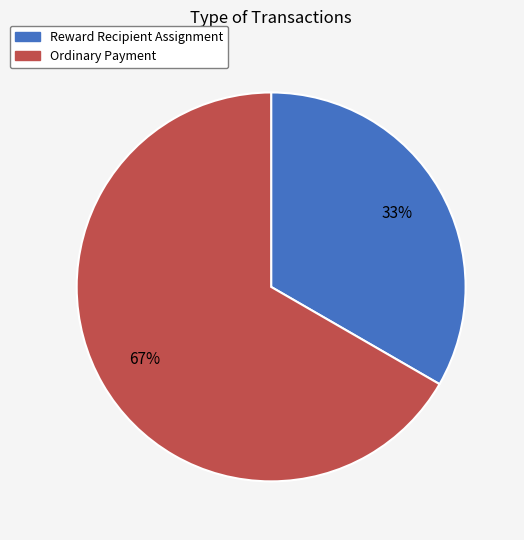

How many segments does this pie chart have?

2